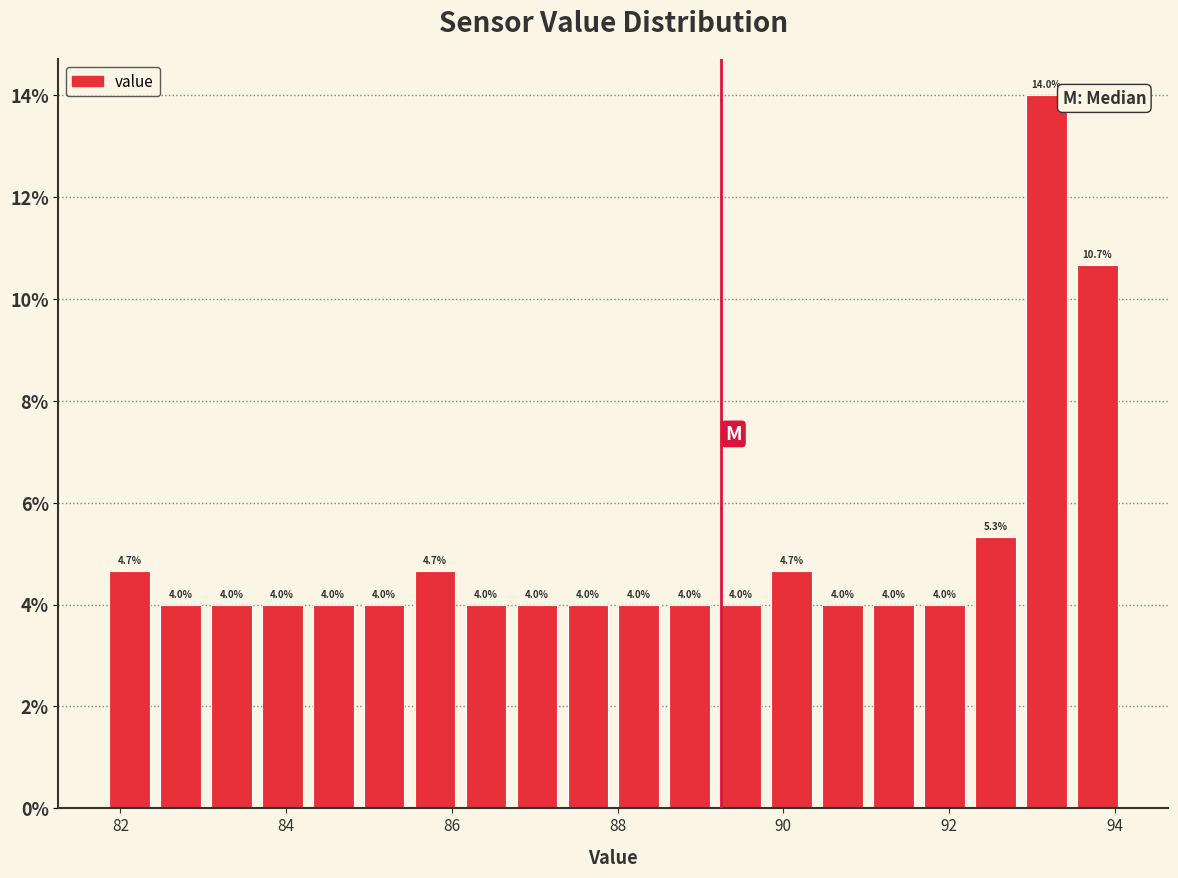

Read against the x-axis, roughly where is the centre of the tallest bar?

93.2